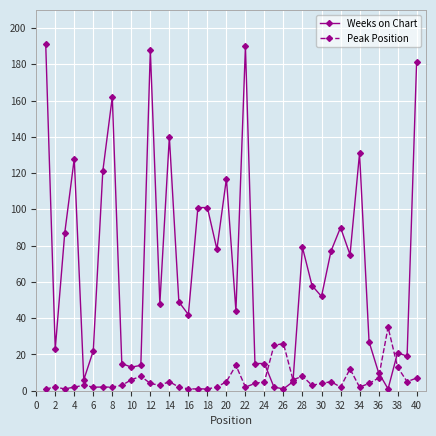

What is the maximum value shown in the chart?

191